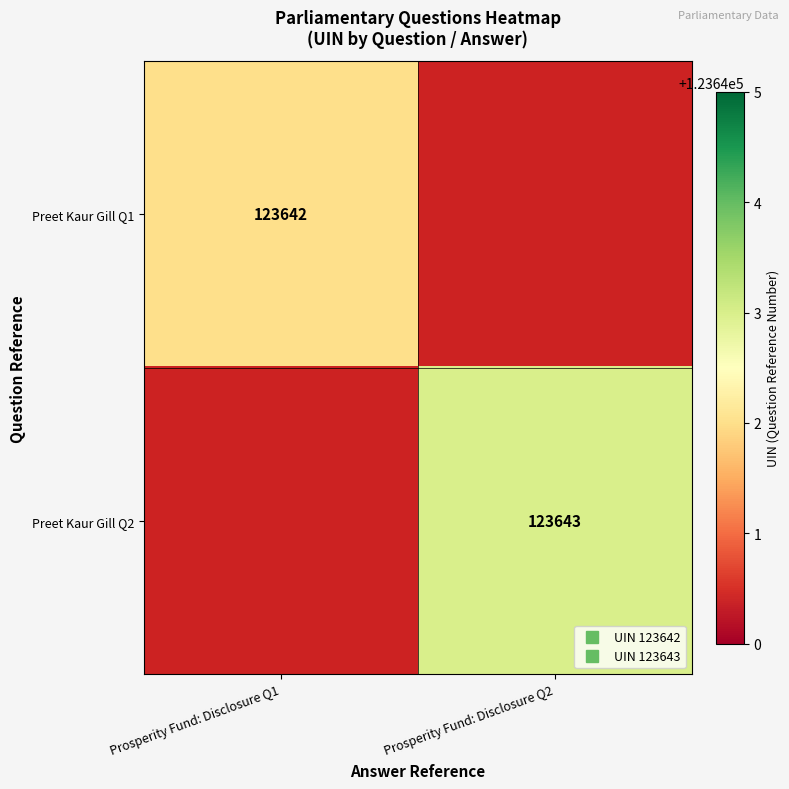

At Prosperity Fund: Disclosure Q1, list the series in order from largest to smallest.

Preet Kaur Gill Q1, Preet Kaur Gill Q2